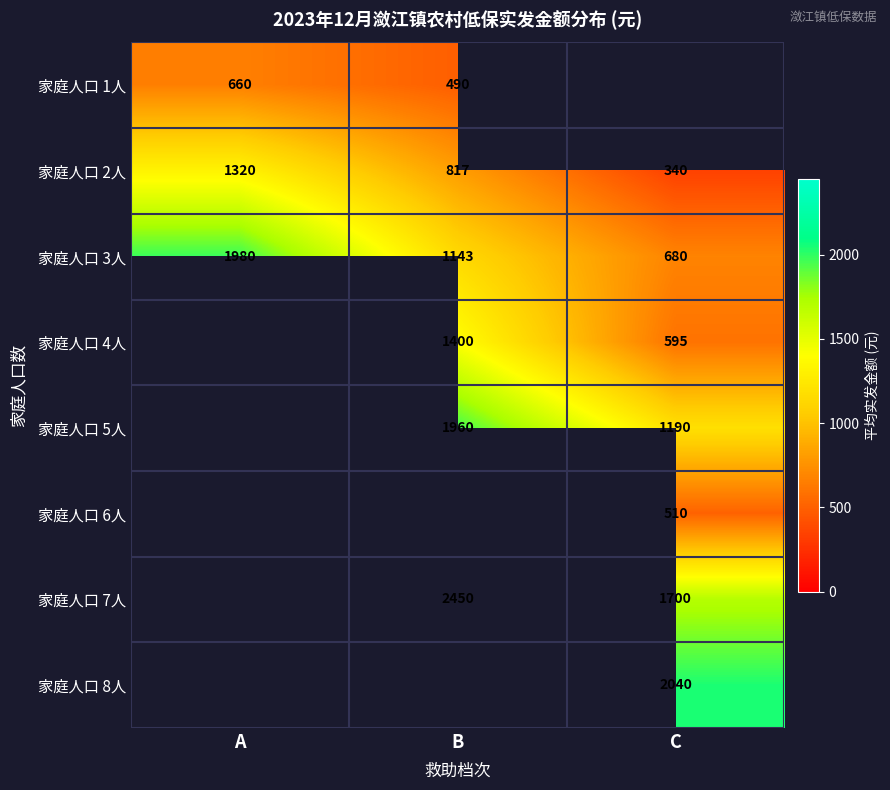

How many series are shown in this chart?

8